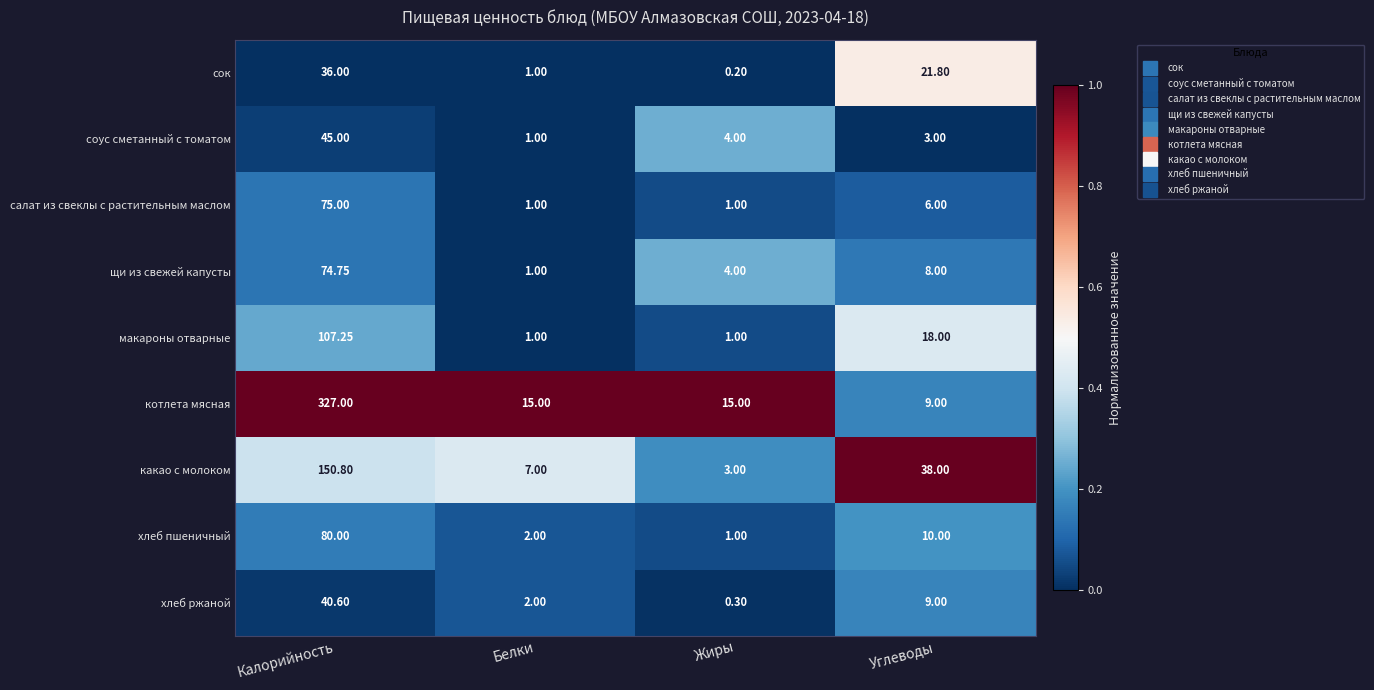

Rank the series at Калорийность from highest to lowest value.

котлета мясная, какао с молоком, макароны отварные, хлеб пшеничный, салат из свеклы с растительным маслом, щи из свежей капусты, соус сметанный с томатом, хлеб ржаной, сок